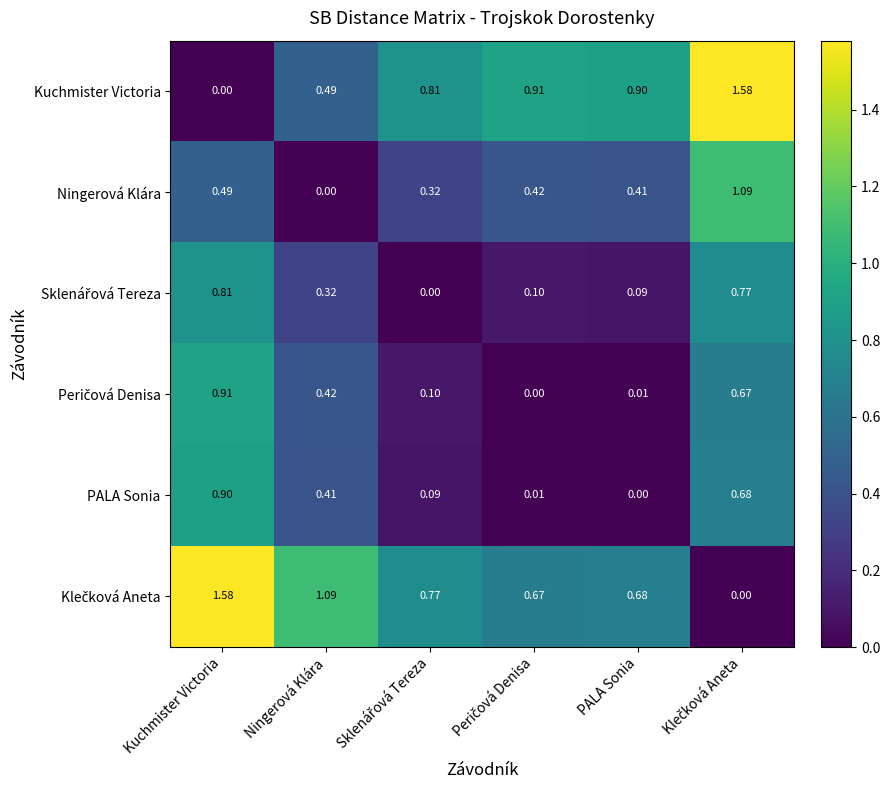

At which label is PALA Sonia closest to 0?

PALA Sonia